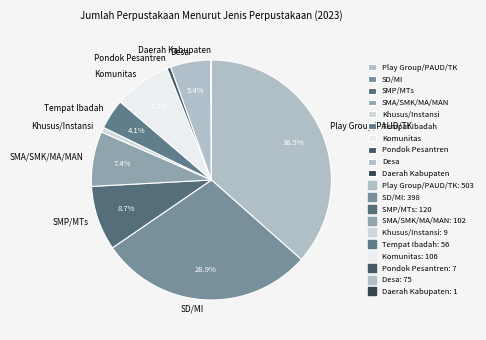

To the nearest percent, what is the difference between the largest and smallest slice percentages?

36%